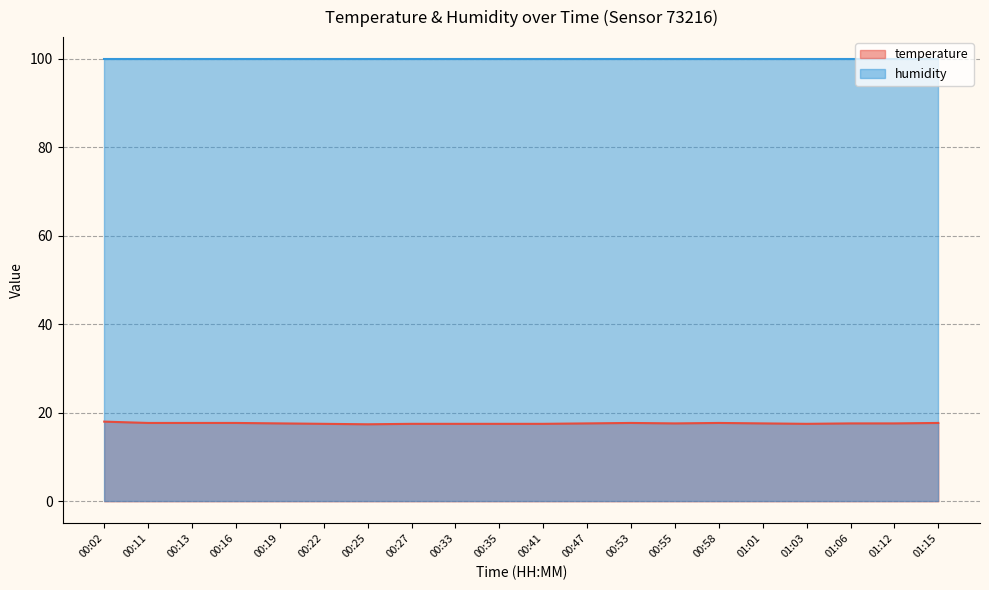

How many interior local peaks (higher than both neighbors) does the data have?

2